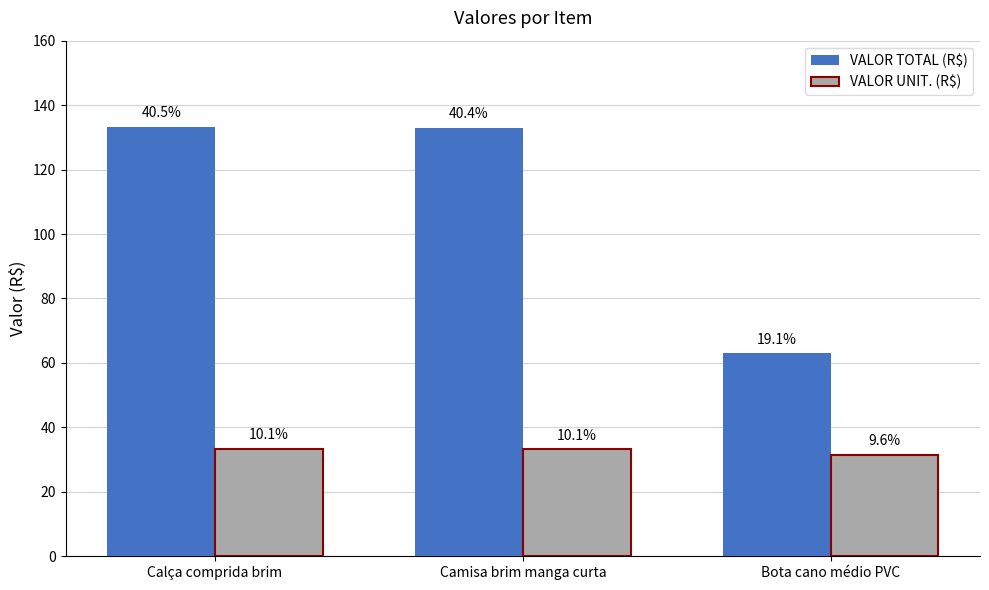

How many bars are there in total?

6